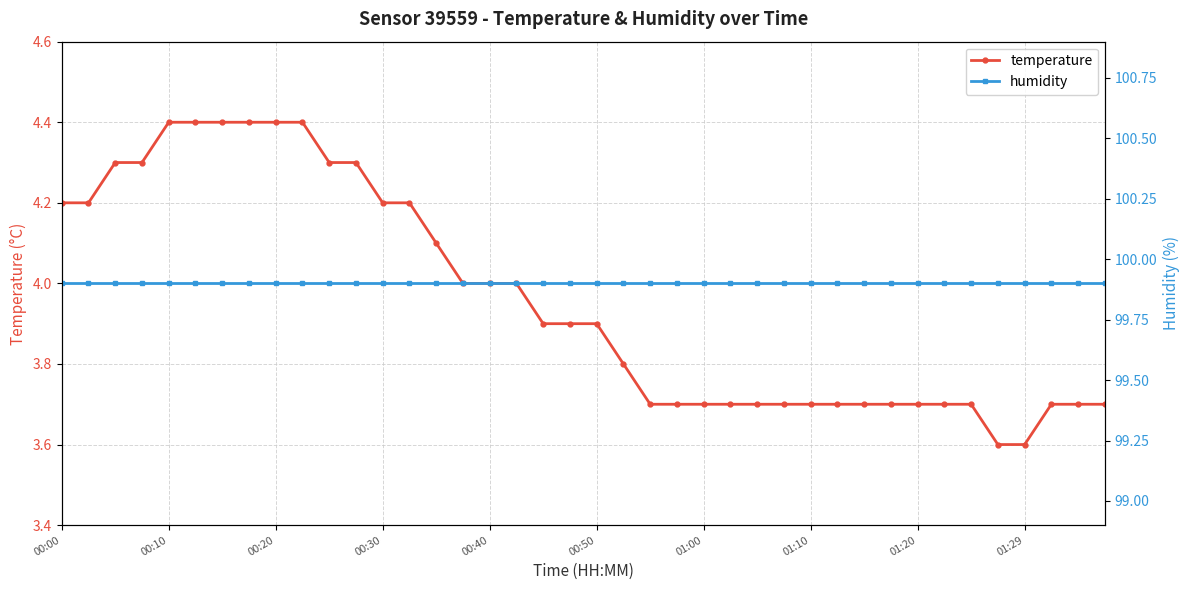

Is it true that temperature equals 6.5 at 00:50?

False